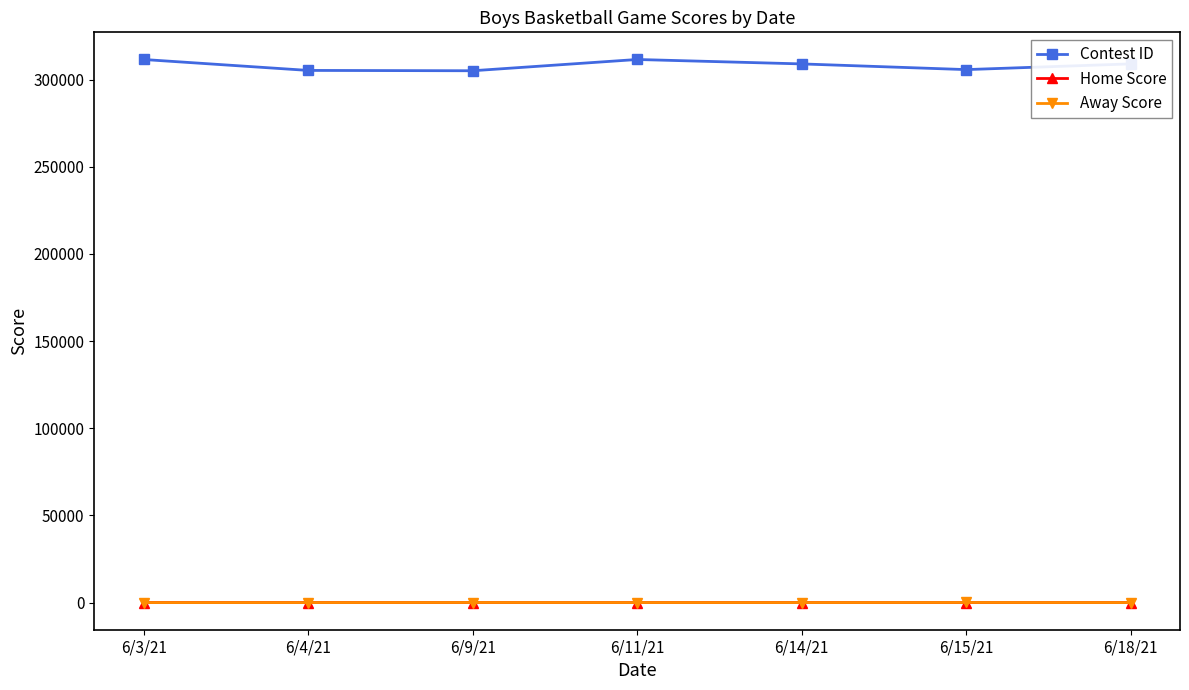

The value of Contest ID at 6/14/21 is 144652. True or false?

False